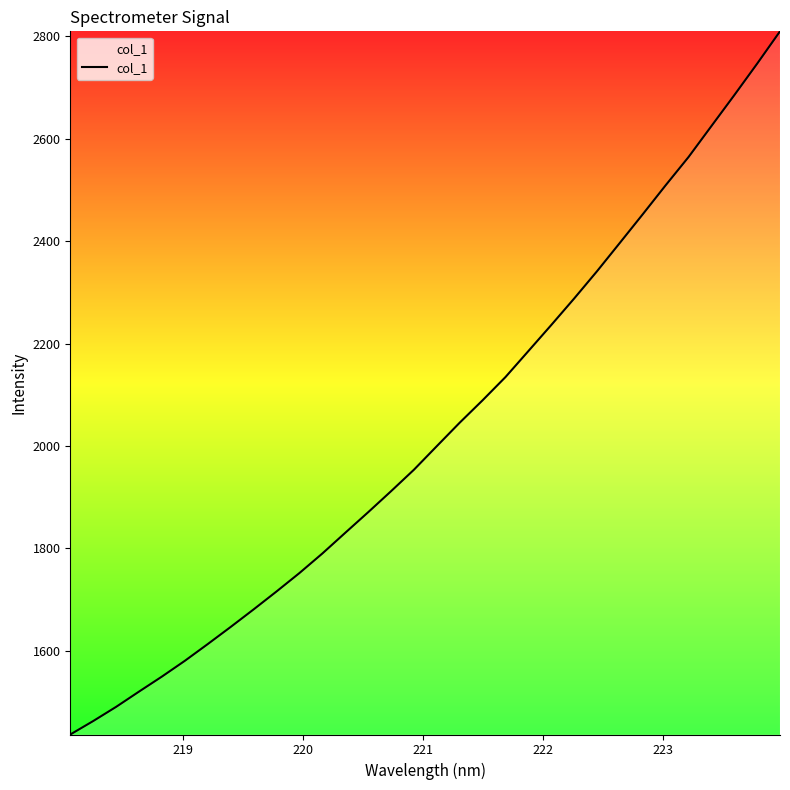

What is the minimum value shown in the chart?

1436.3